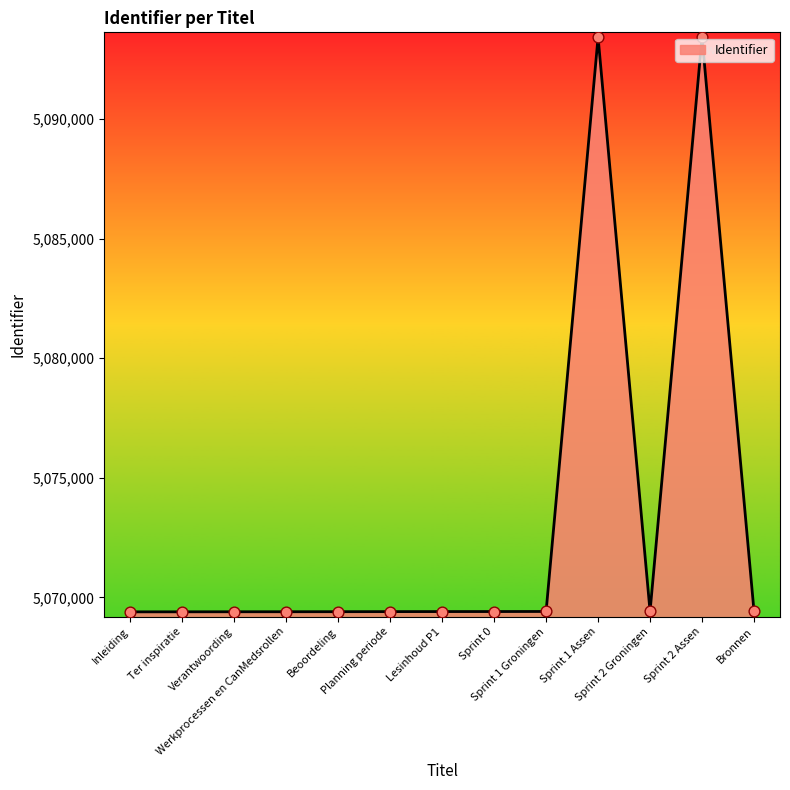

Approximately how many times larger is the value at Inleiding compared to Ter inspiratie?

1.0